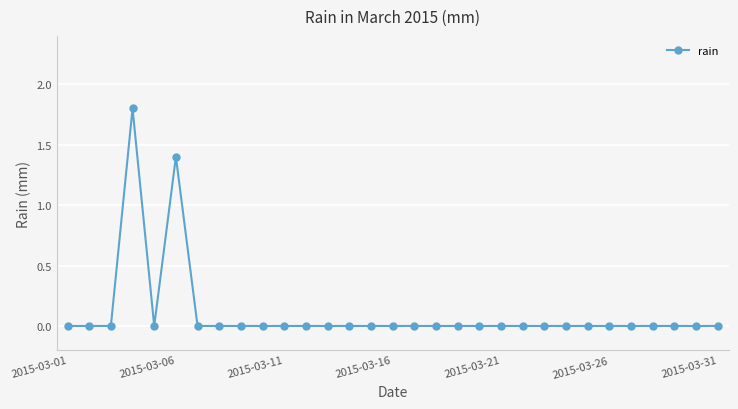

What is the maximum value shown in the chart?

1.8